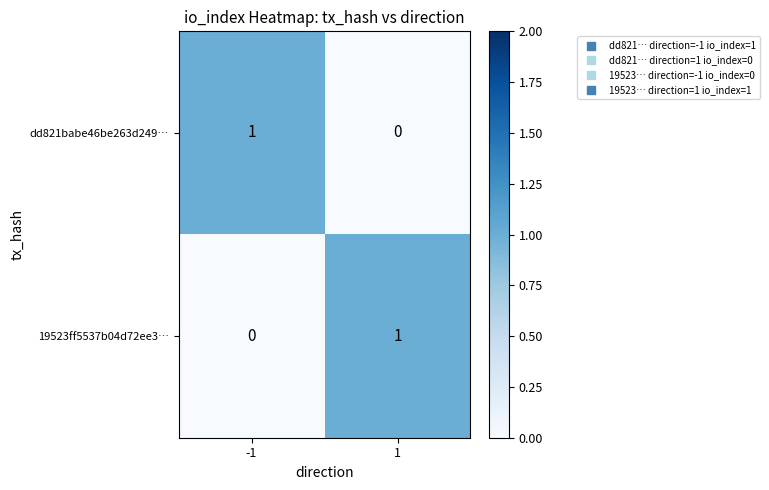

Rank the series at 1 from highest to lowest value.

19523ff5537b04d72ee3…, dd821babe46be263d249…